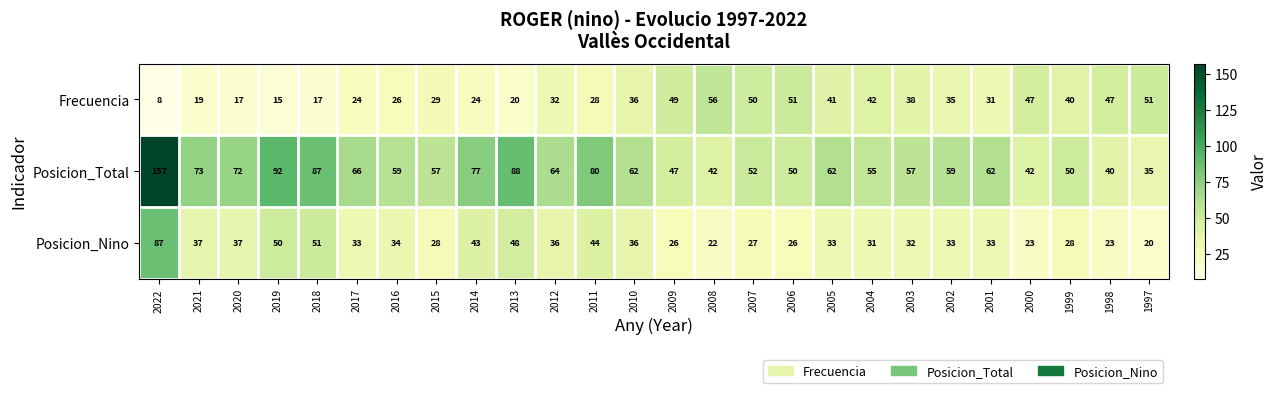

What is the total value across all series at 2013?

156